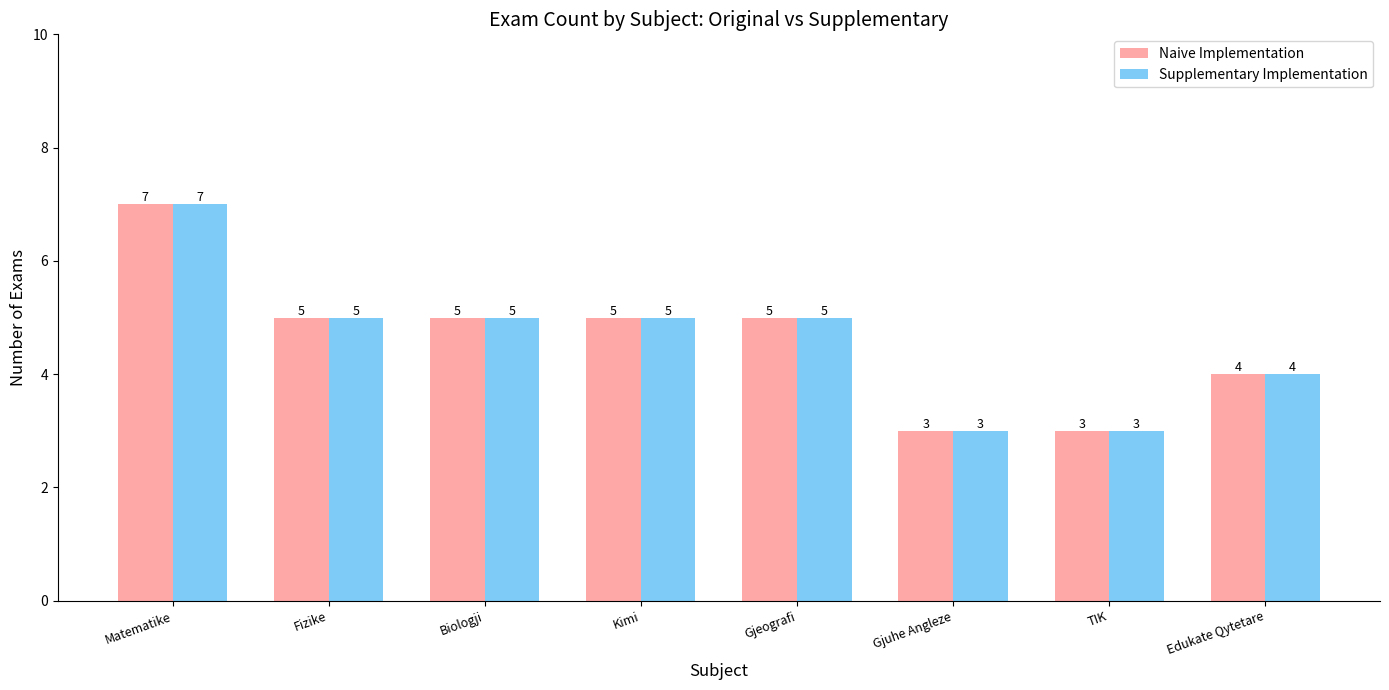

What is the value of the Supplementary Implementation bar at the 4th from the left?

5